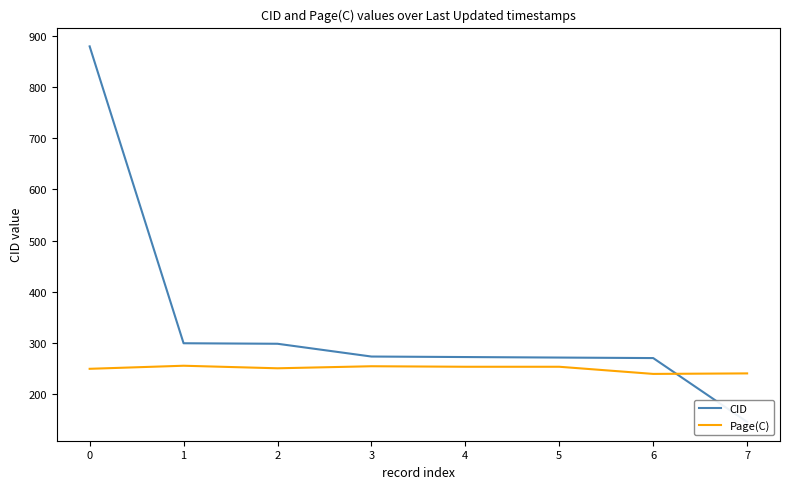

What is the average value of the Page(C) series?

249